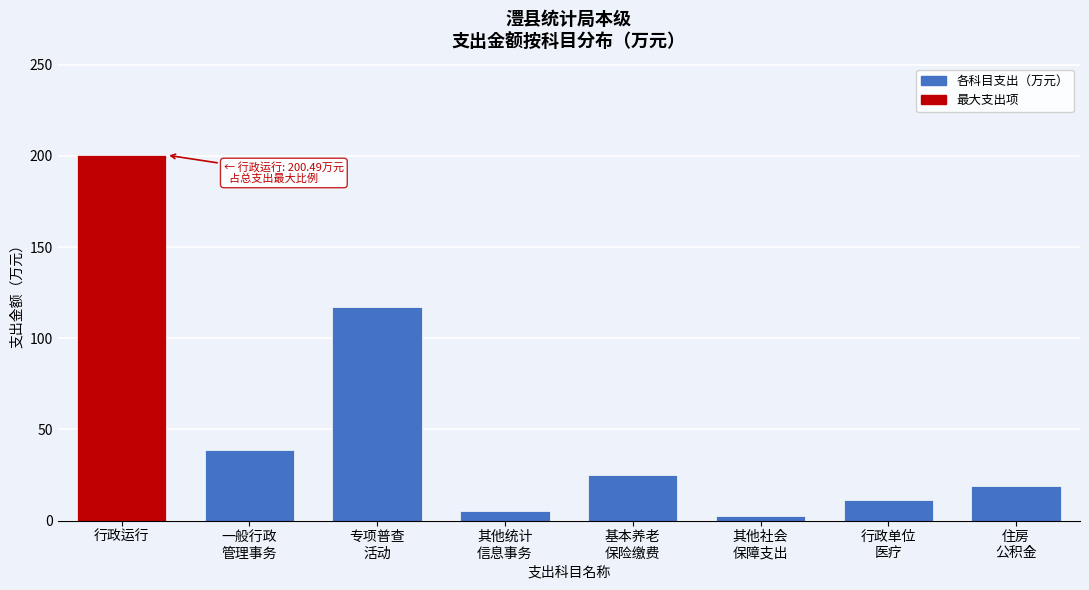

Reading right to left, transcribe all the data shown in this chart.

18.7	11.2	2.3	25.0	5.0	117.0	38.5	200.5